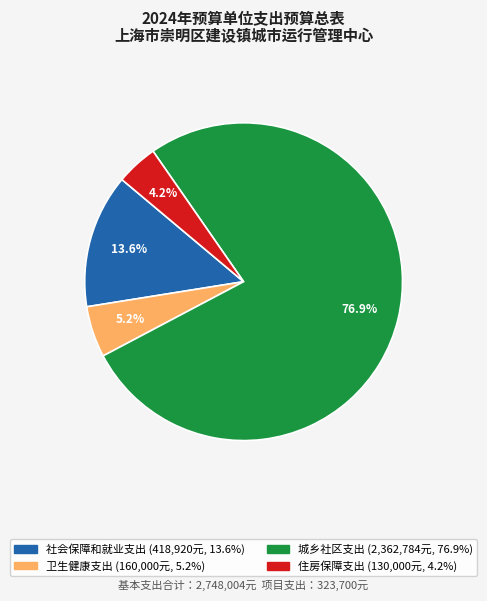

Is it true that 社会保障和就业支出 is 26% of the pie?

False